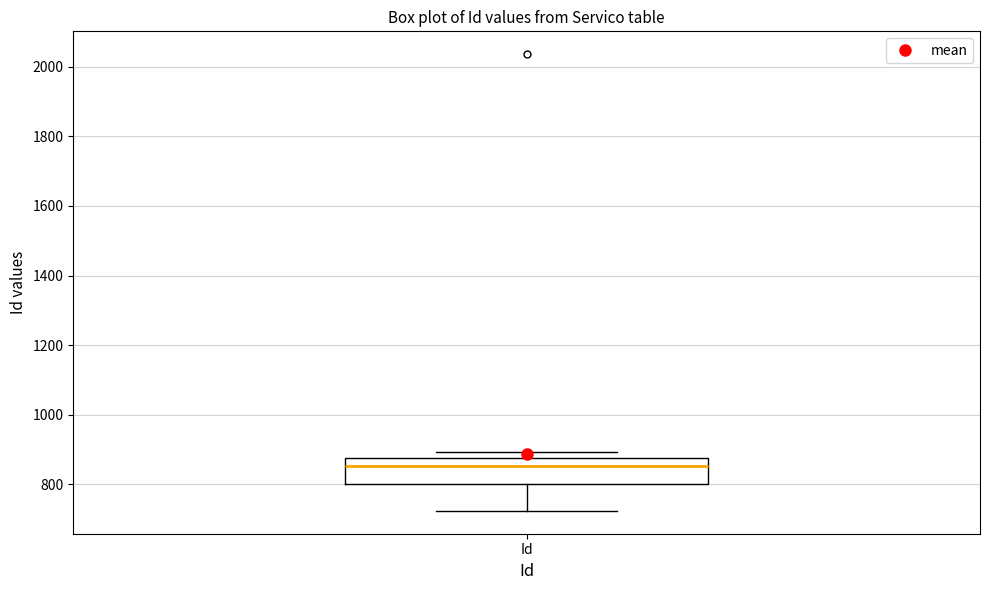

Read this box plot against the y-axis: the position of the median line, the range covered by the box, and the ends of both whiskers. The values are not printed on the chart, so give them approximately, as read against the axis.

median 860, box 800 to 880, whiskers 720 to 900